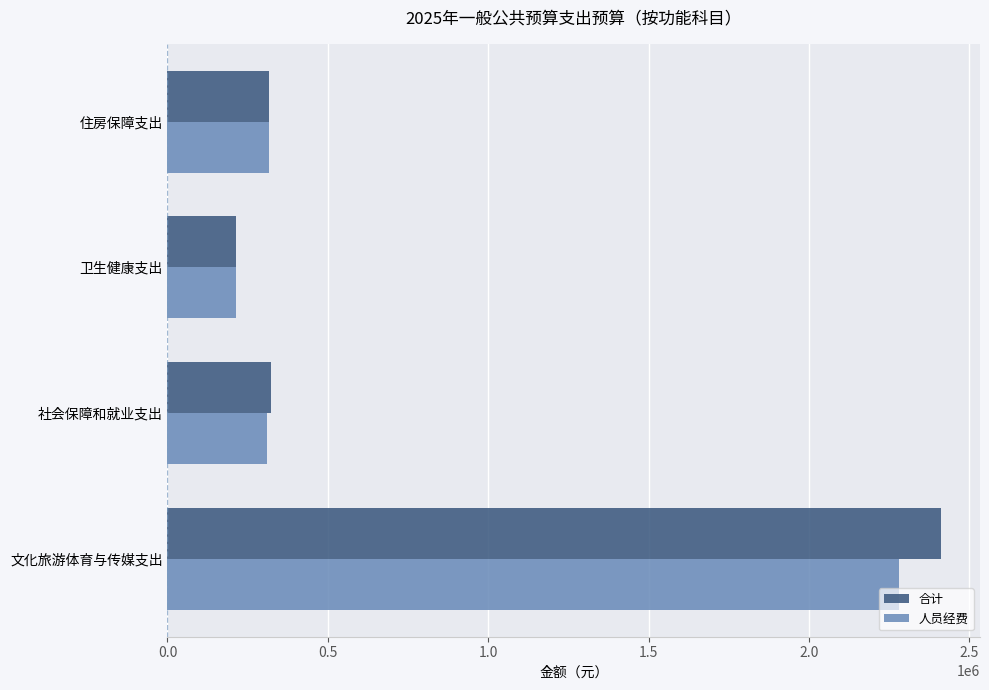

What are all the series names shown in the legend?

合计, 人员经费